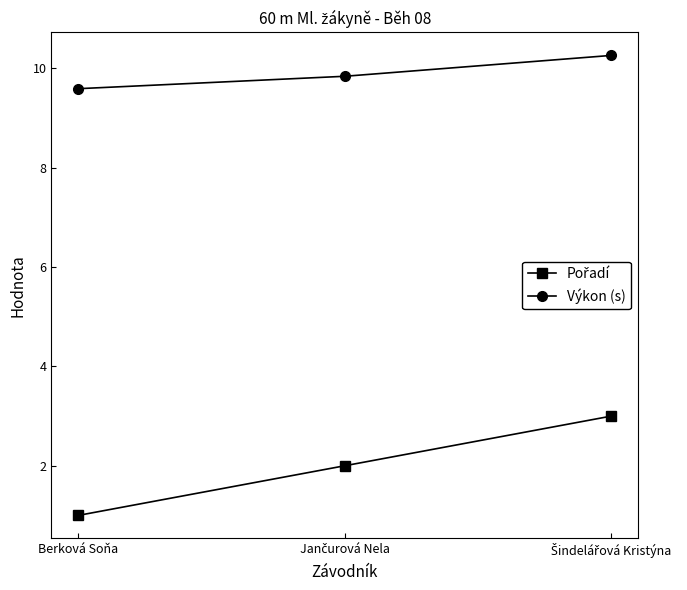

What is the label of the 1st point from the left?

Berková Soňa